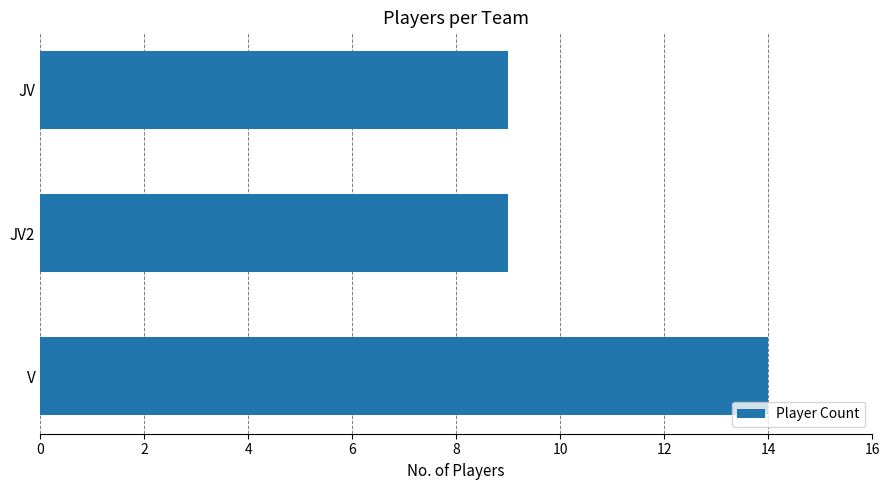

What is the average value?

11